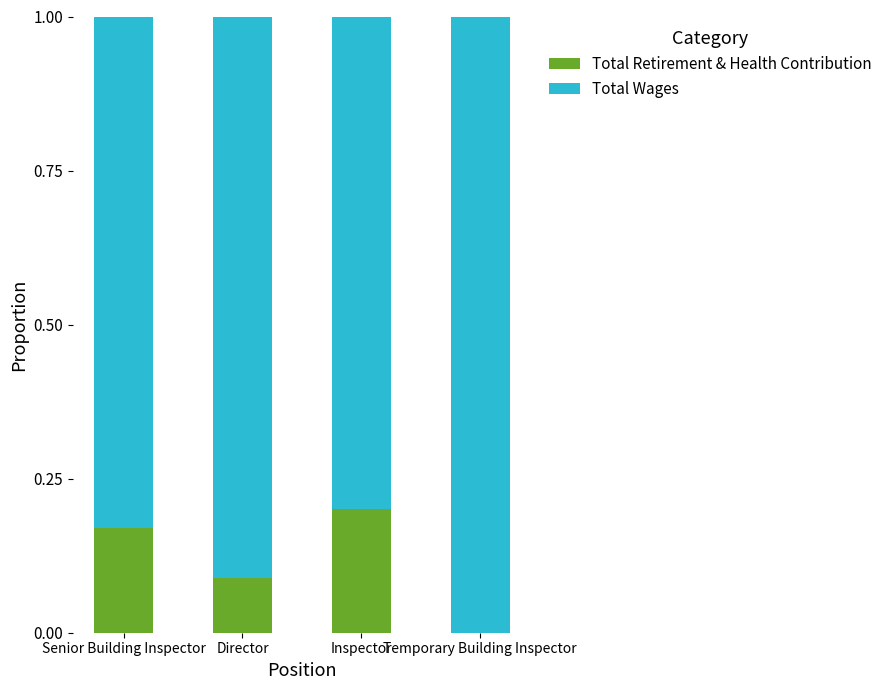

What is the total value across all series at Director?

1.0